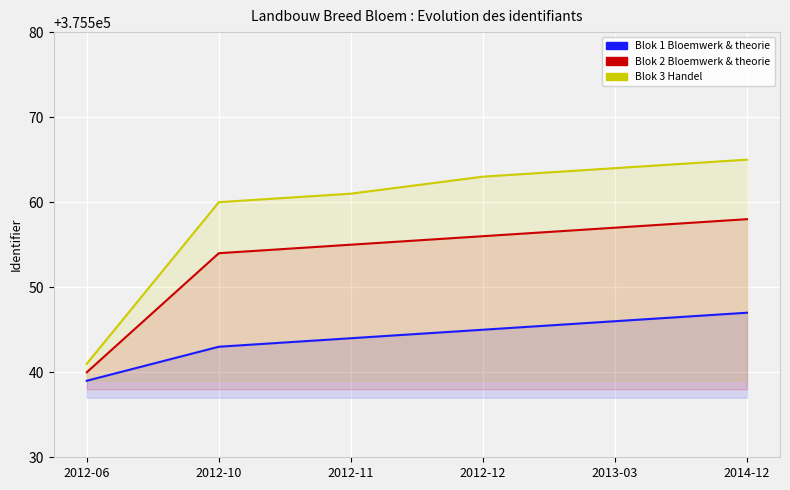

Does the chart display data point markers on the line(s)?

No